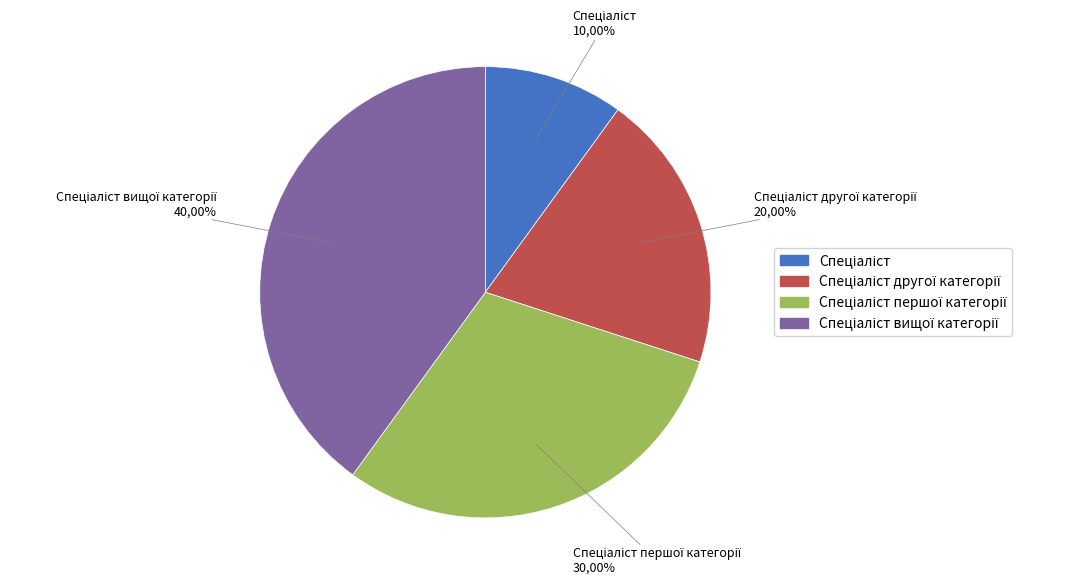

What percentage do Спеціаліст першої категорії and Спеціаліст вищої категорії together represent?

70.0%